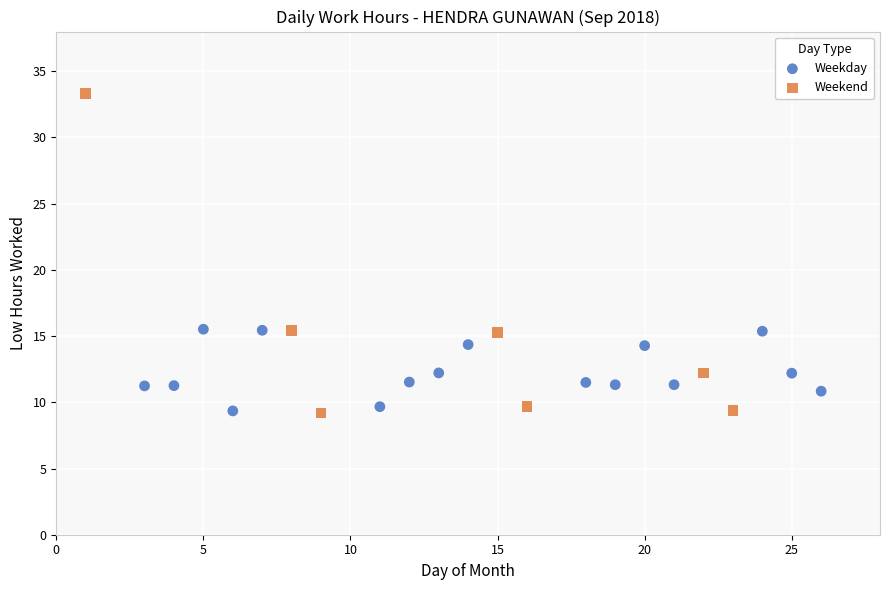

Which series contains the highest Y value?

Weekend